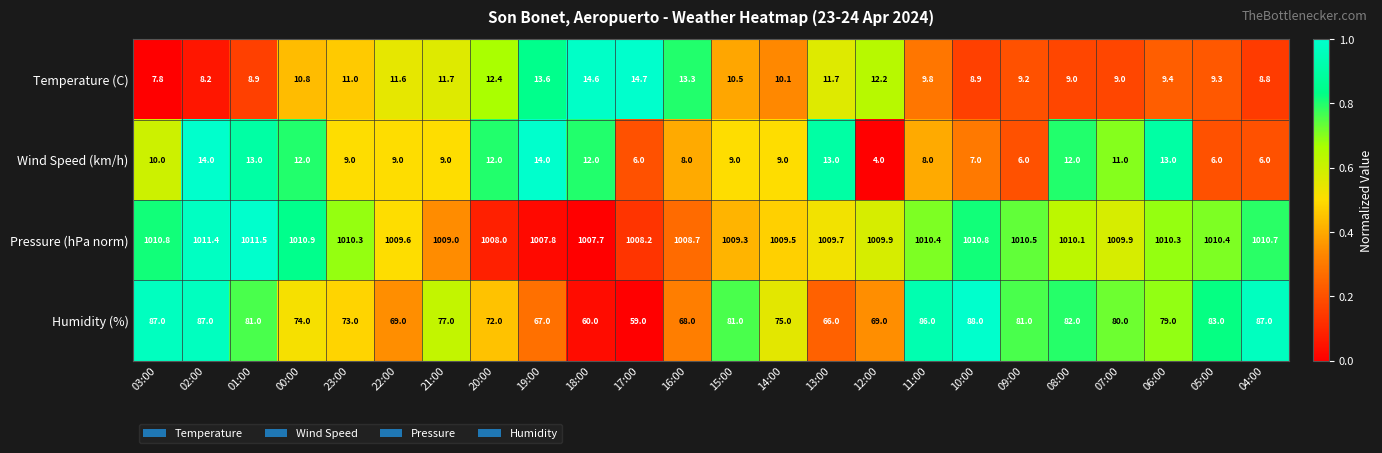

Count the number of categories in the chart.

24